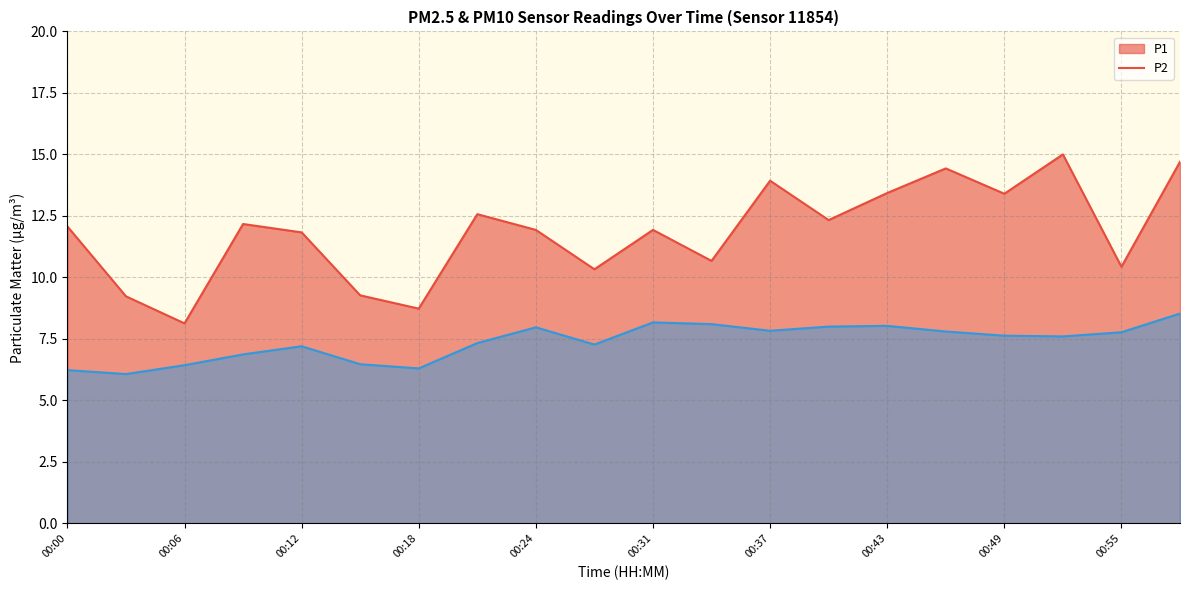

How many data points does each series have?

20